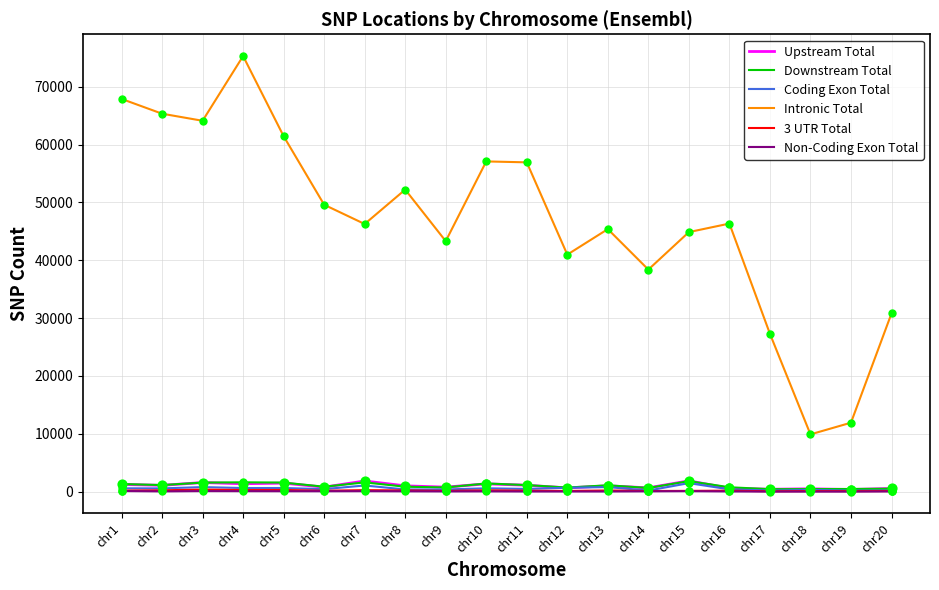

Which series changed the most between chr8 and chr19?

Intronic Total